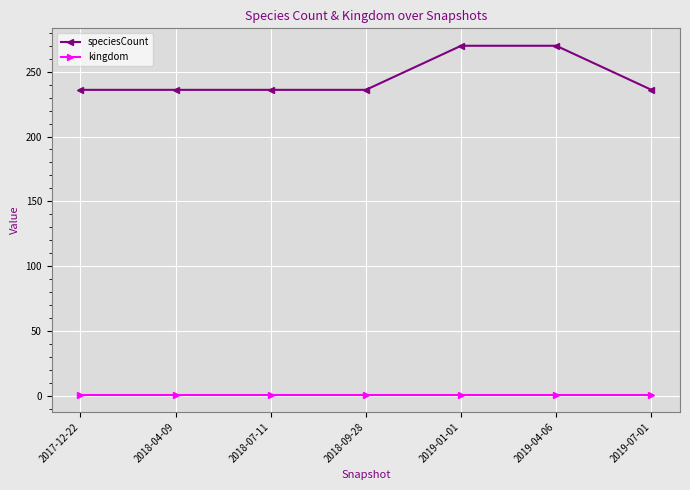

Rank the series by their maximum value, from highest to lowest.

speciesCount, kingdom